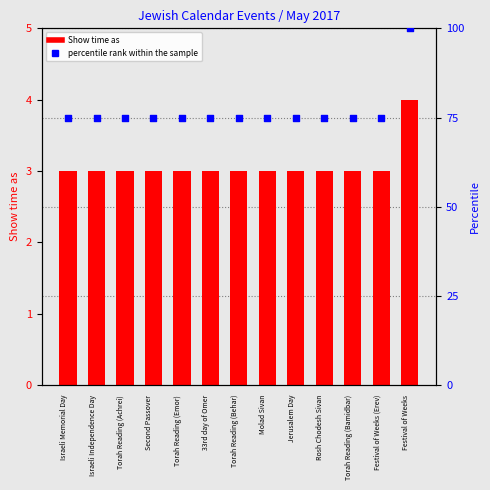

What are all the series names shown in the legend?

Show time as, percentile rank within the sample